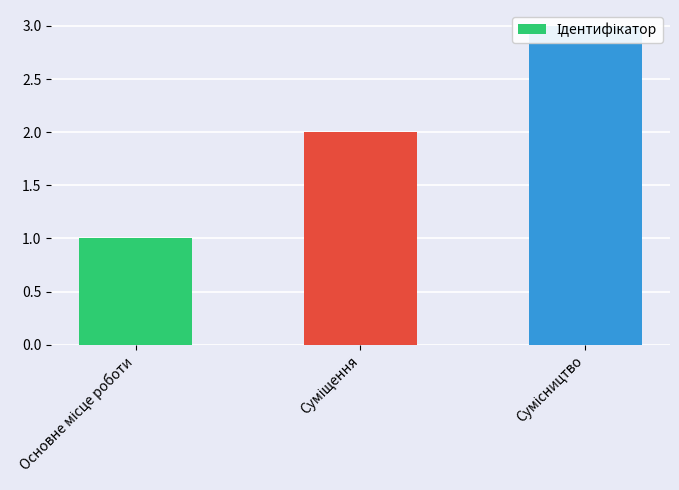

What is the average value?

2